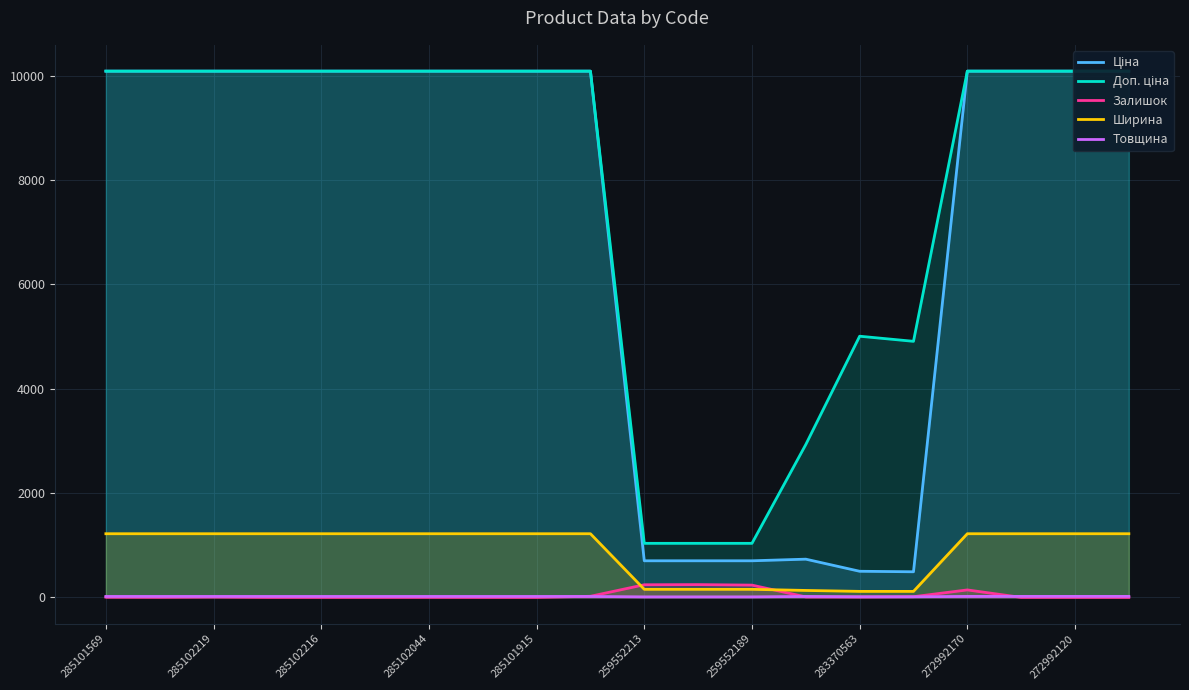

Does the chart display data point markers on the line(s)?

No